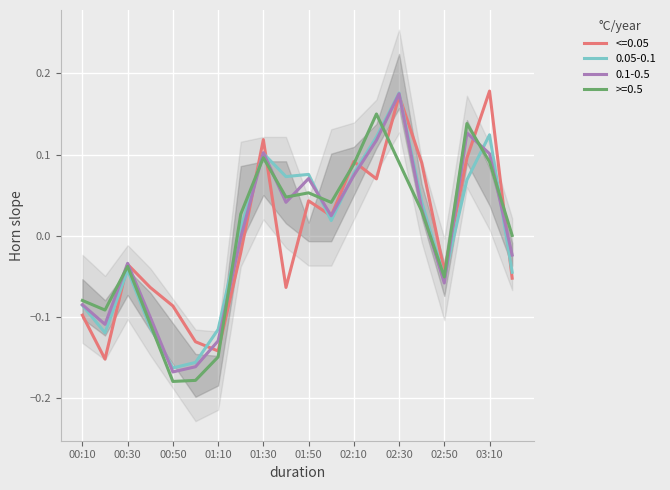

Which has a higher value, 01:40 or 02:20?

02:20